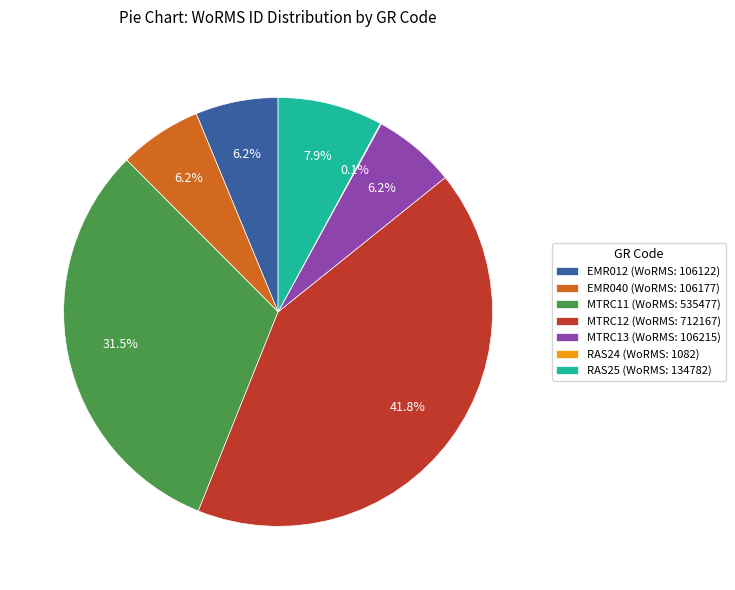

Which has a higher value, MTRC13 (WoRMS: 106215) or RAS25 (WoRMS: 134782)?

RAS25 (WoRMS: 134782)